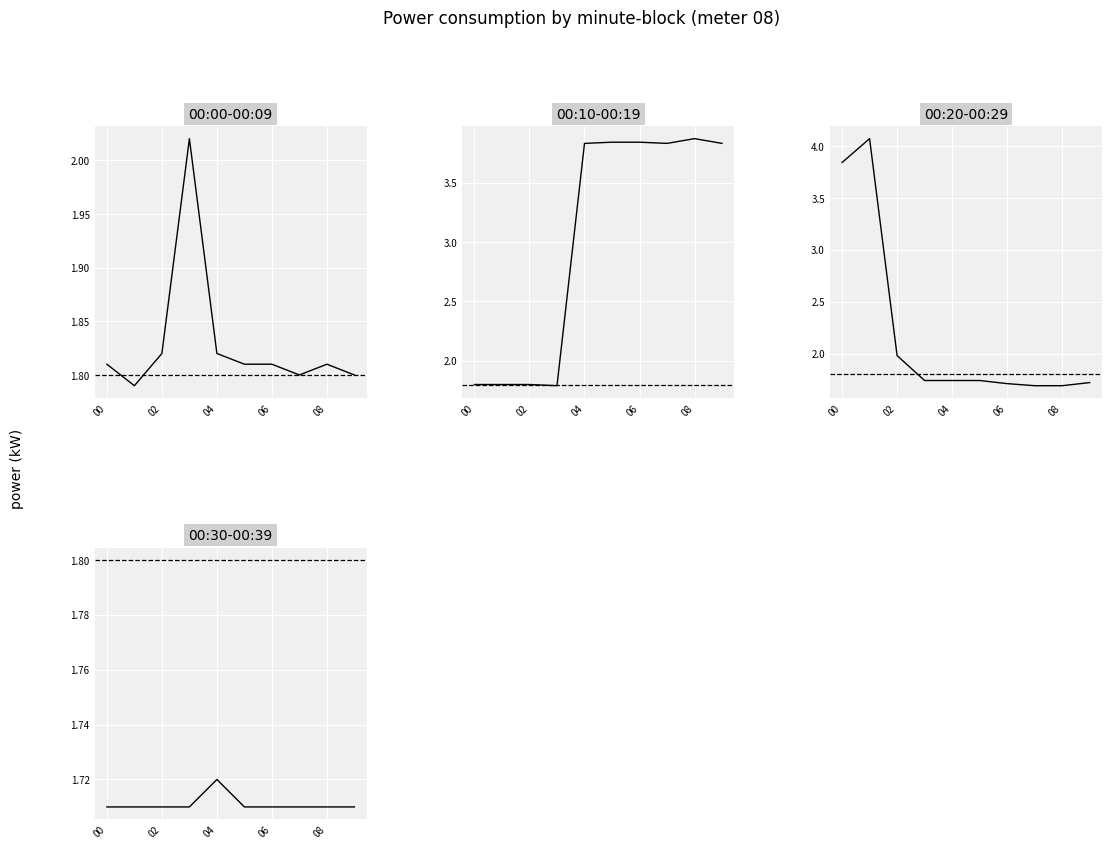

What is the difference between the maximum and minimum values in the 00:00-00:09 series?

0.2